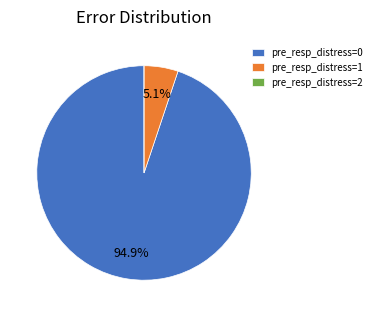

Which slice represents more than half of the pie?

pre_resp_distress=0